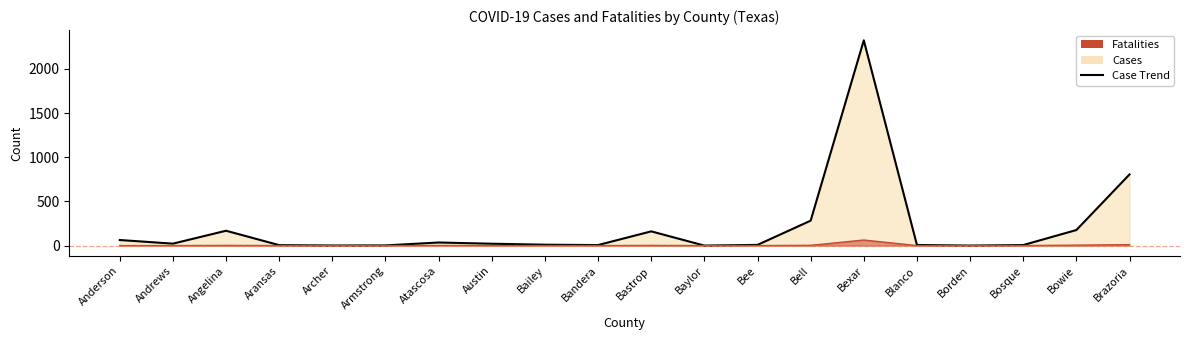

At how many categories does at least one series exceed 595?

2